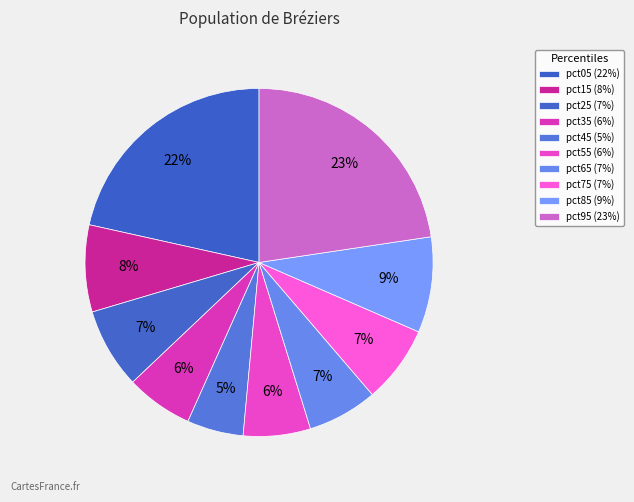

To the nearest percent, what percentage of the pie is pct55?

6%